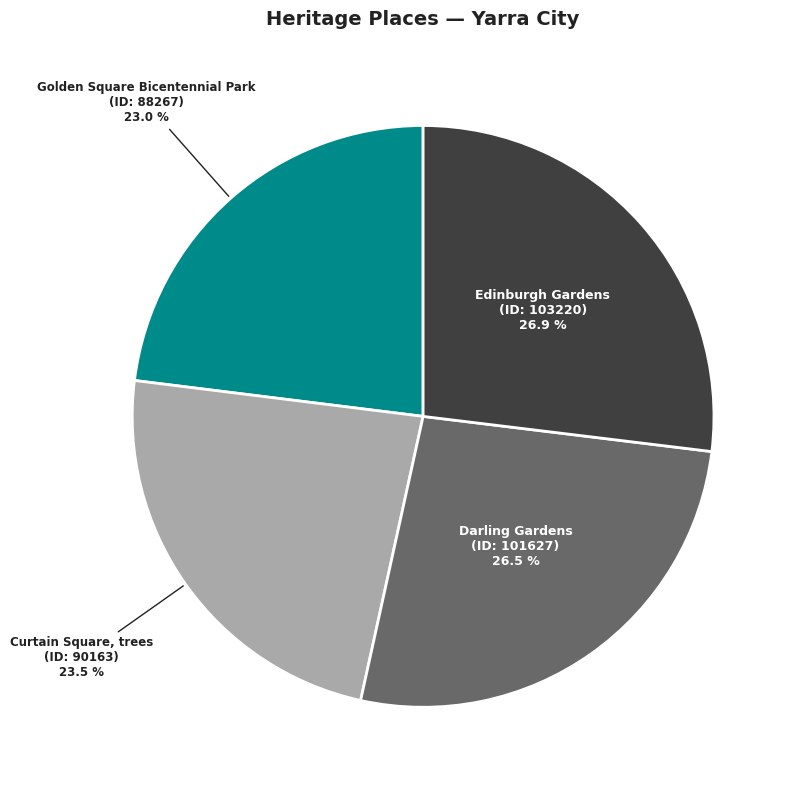

Is it true that Golden Square Bicentennial Park is 8% of the pie?

False